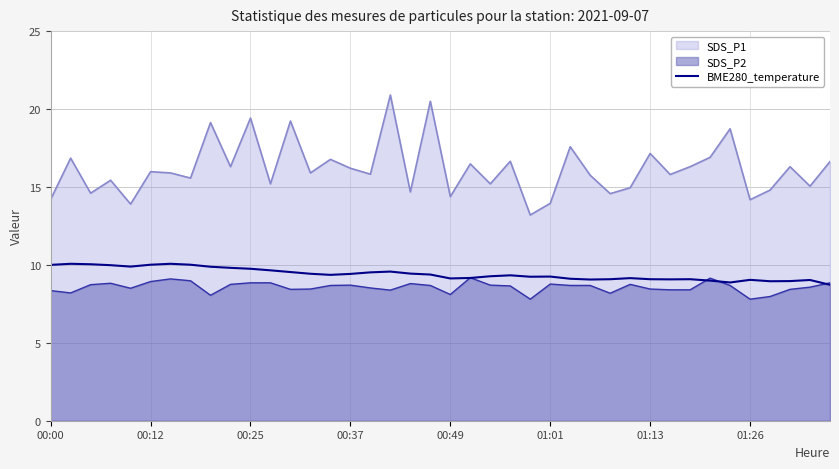

What is the minimum value for BME280_temperature?

8.7